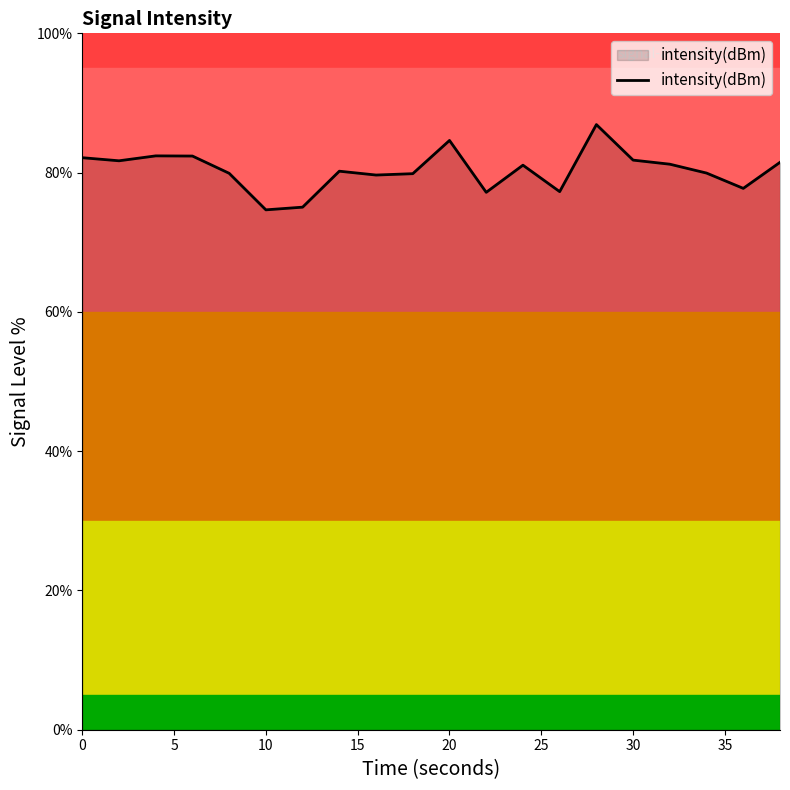

What is the difference between the second highest and second lowest values?

9.6